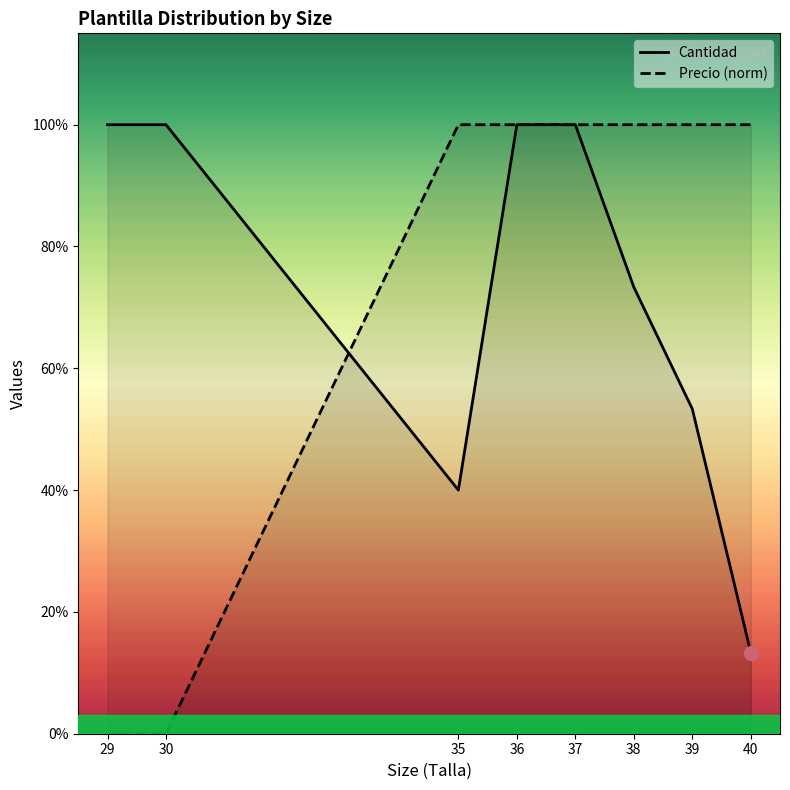

Which series has the largest Y range (max minus min)?

Precio (norm)